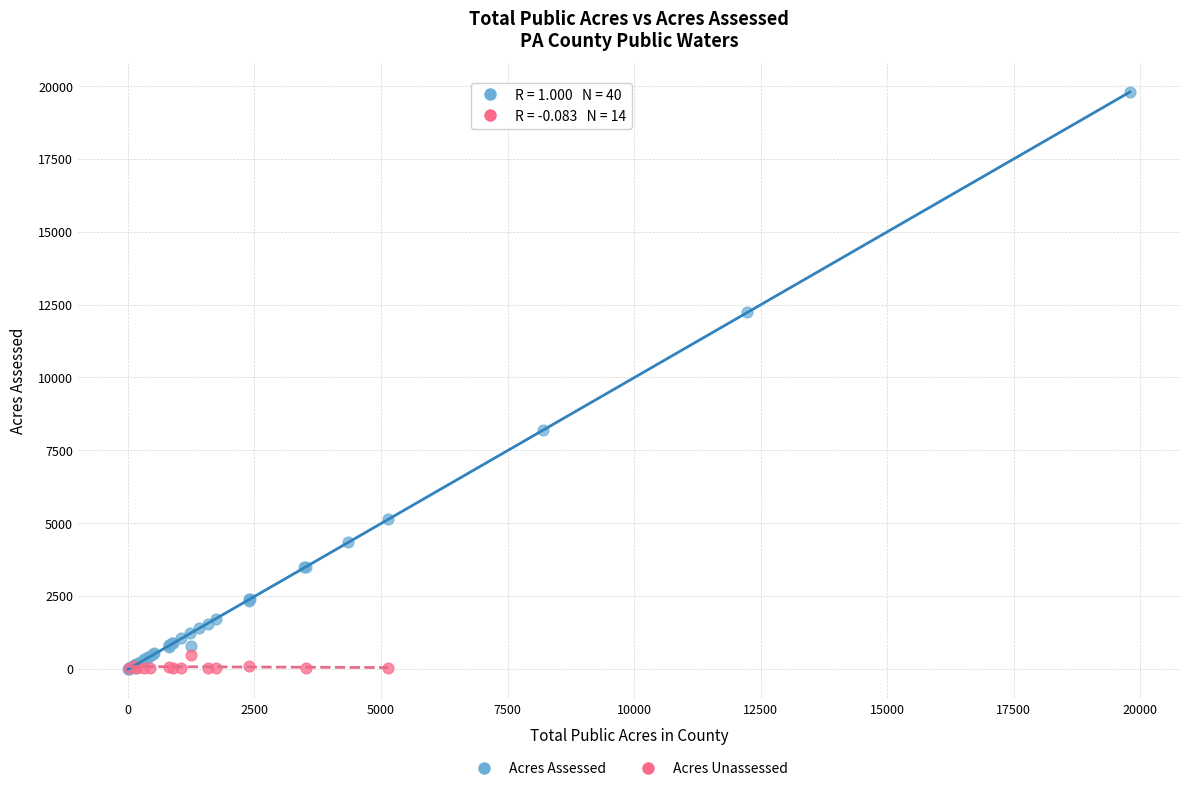

Which series contains the highest Y value?

Acres Assessed